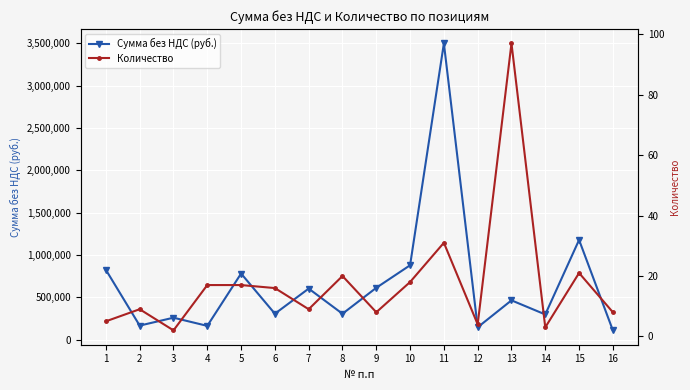

What is the value of the Сумма без НДС (руб.) point at the 3rd from the left?

259220.0